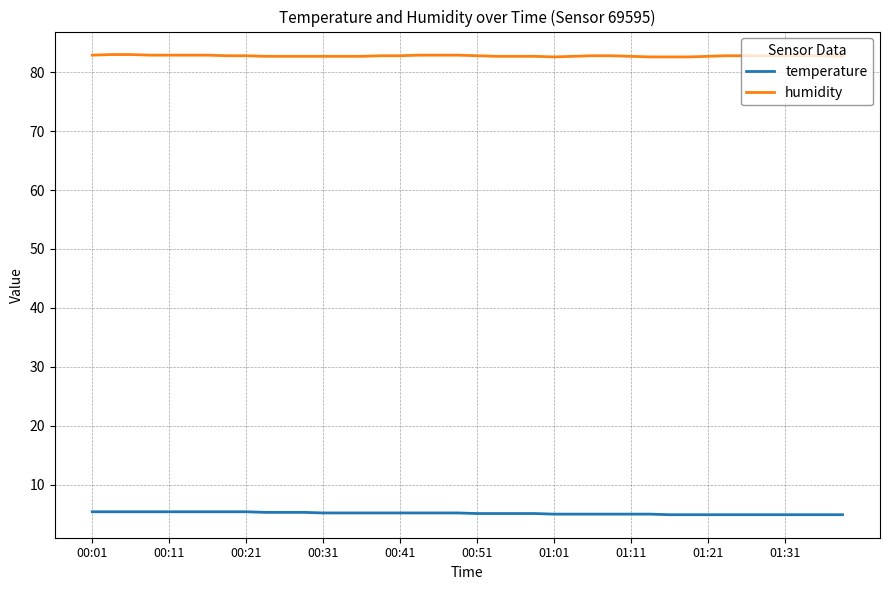

Rank the series by their maximum value, from highest to lowest.

humidity, temperature